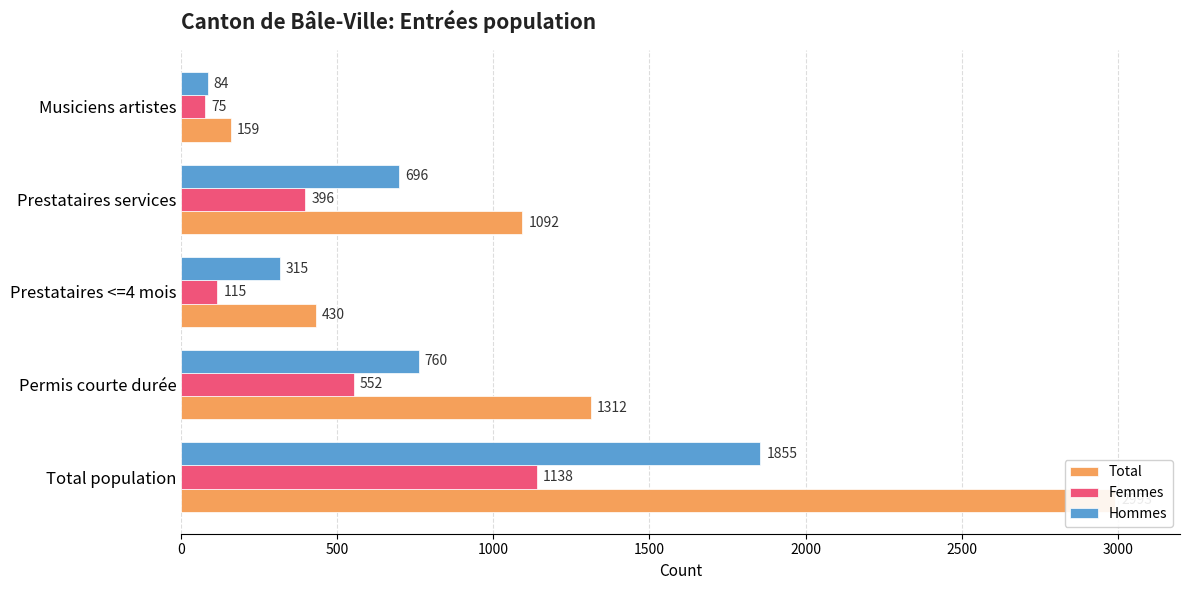

What is the average value of the Total series?

1197